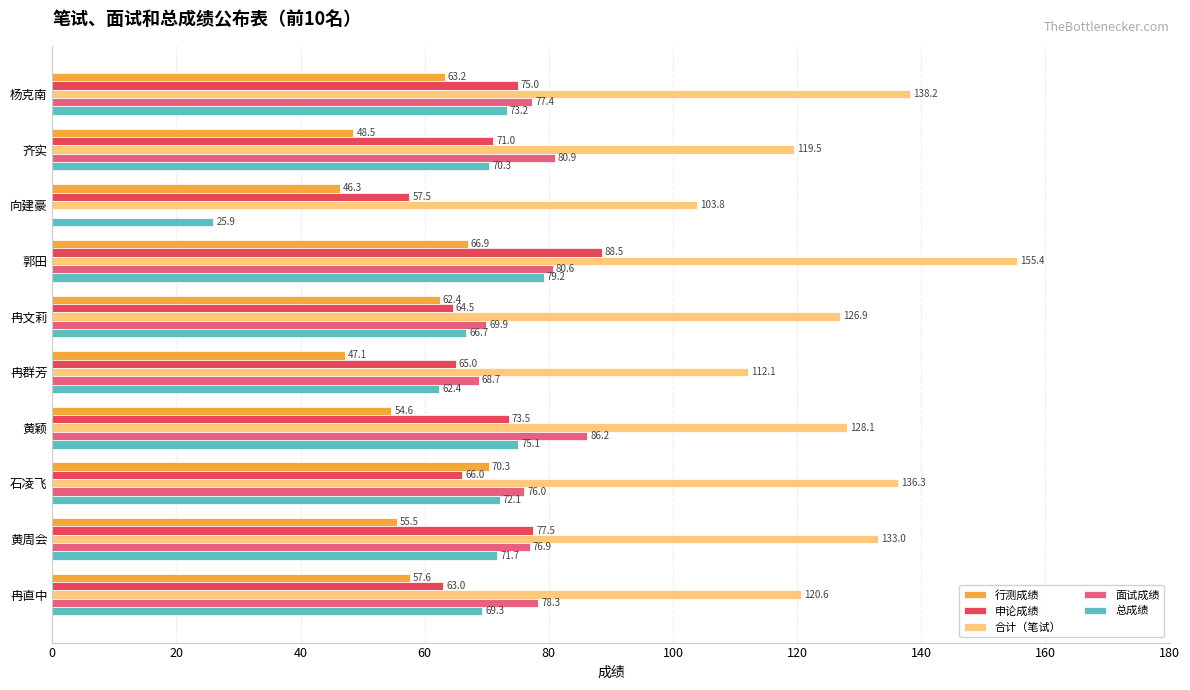

What is the total value across all series at 郭田?

470.6